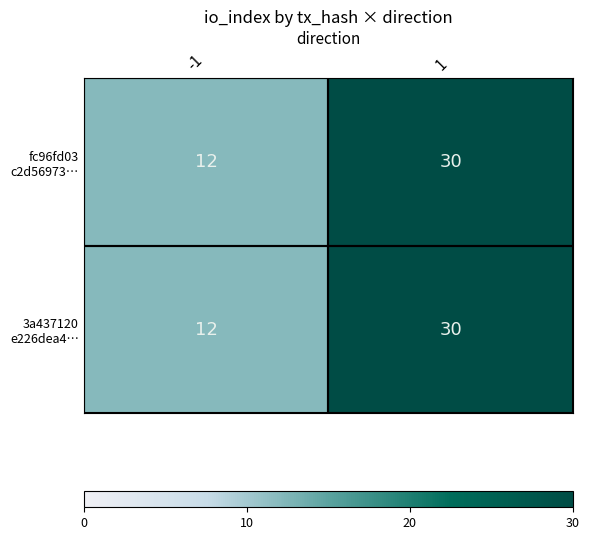

What is the smallest value displayed?

12